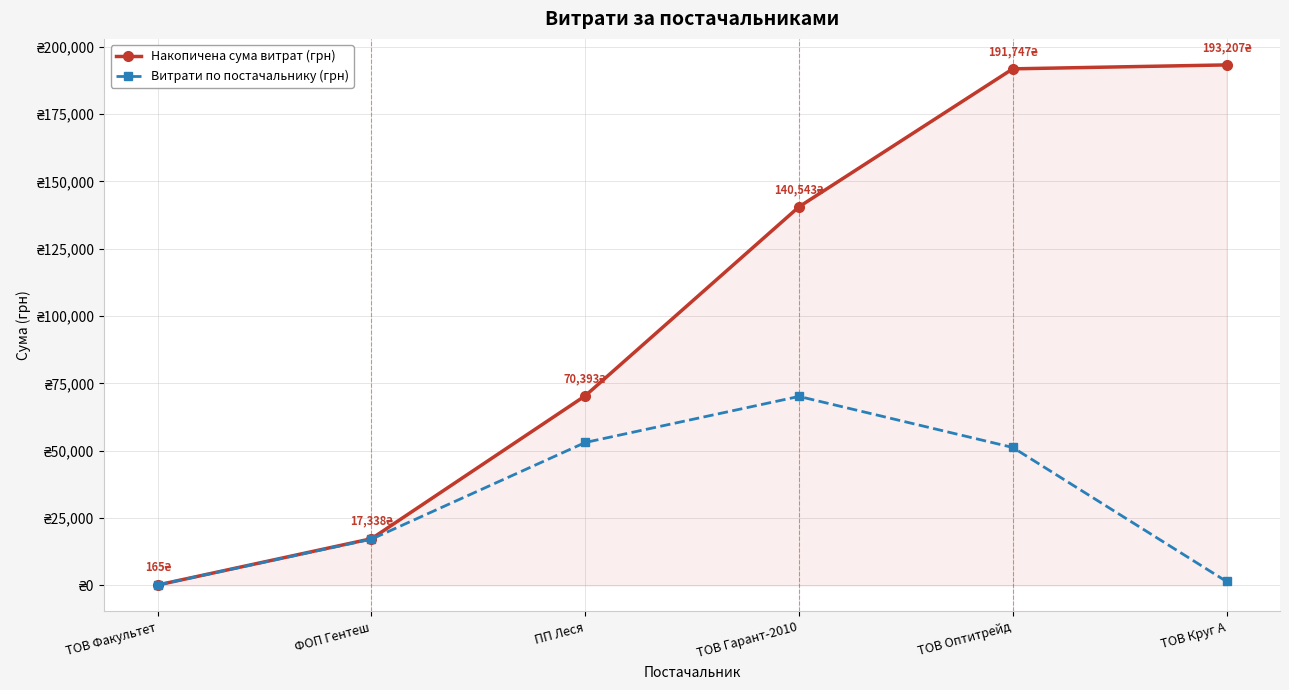

What are all the series names shown in the legend?

Накопичена сума витрат (грн), Витрати по постачальнику (грн)